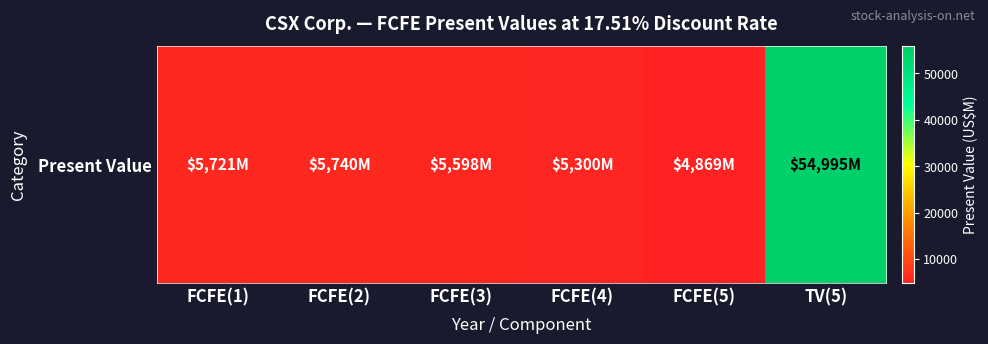

At which label is the value closest to 29932?

FCFE(2)